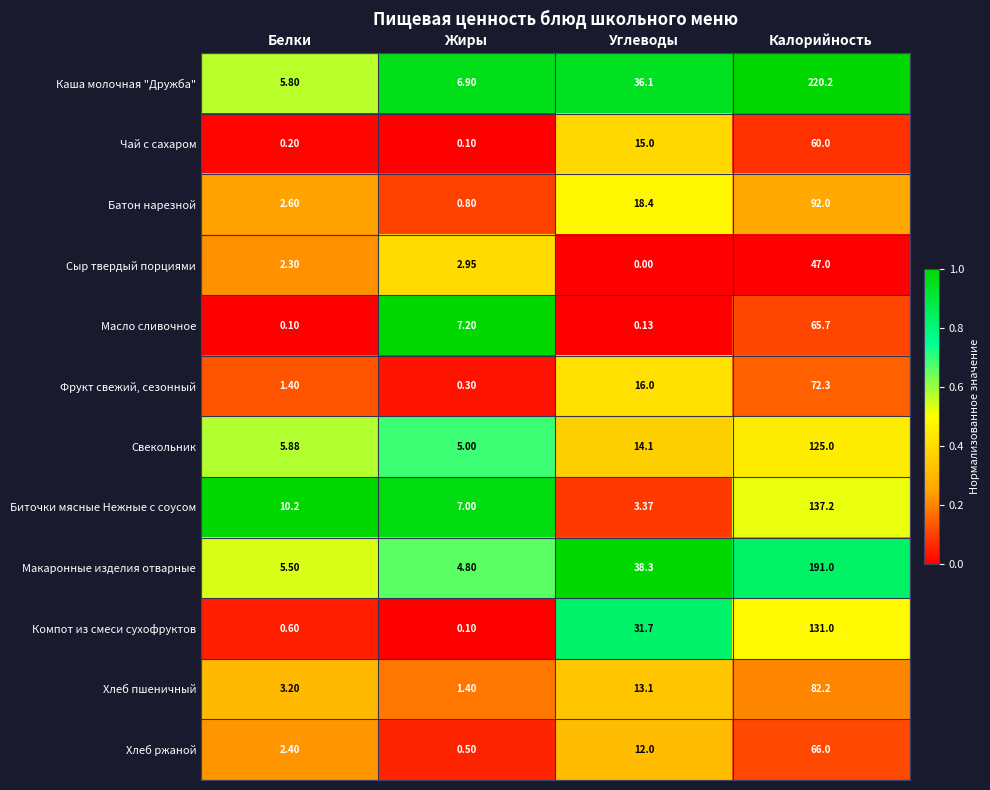

Which label corresponds to the smallest value in the chart?

Углеводы